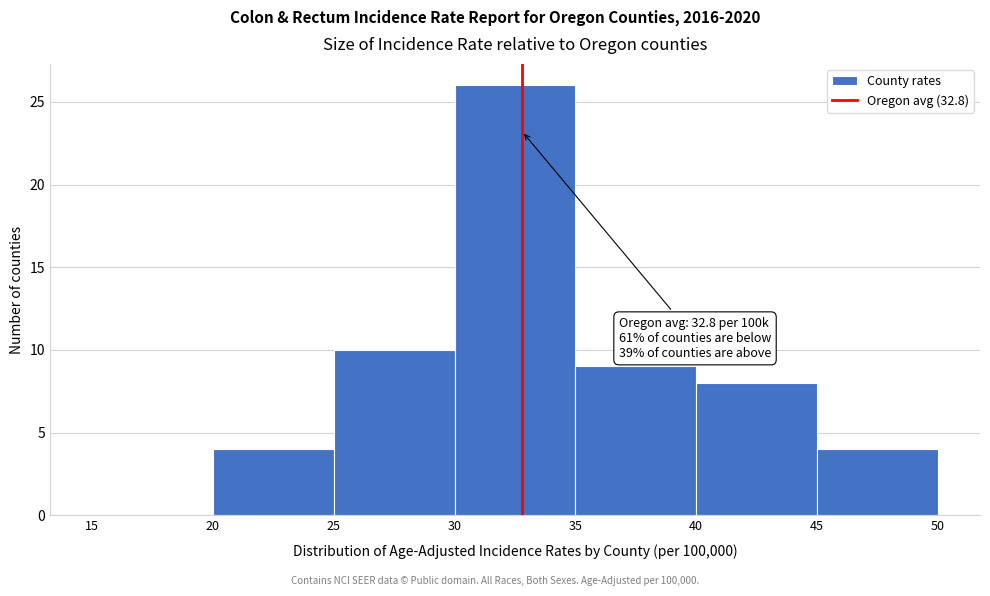

Which range on the x-axis has the tallest bar?

30 to 35